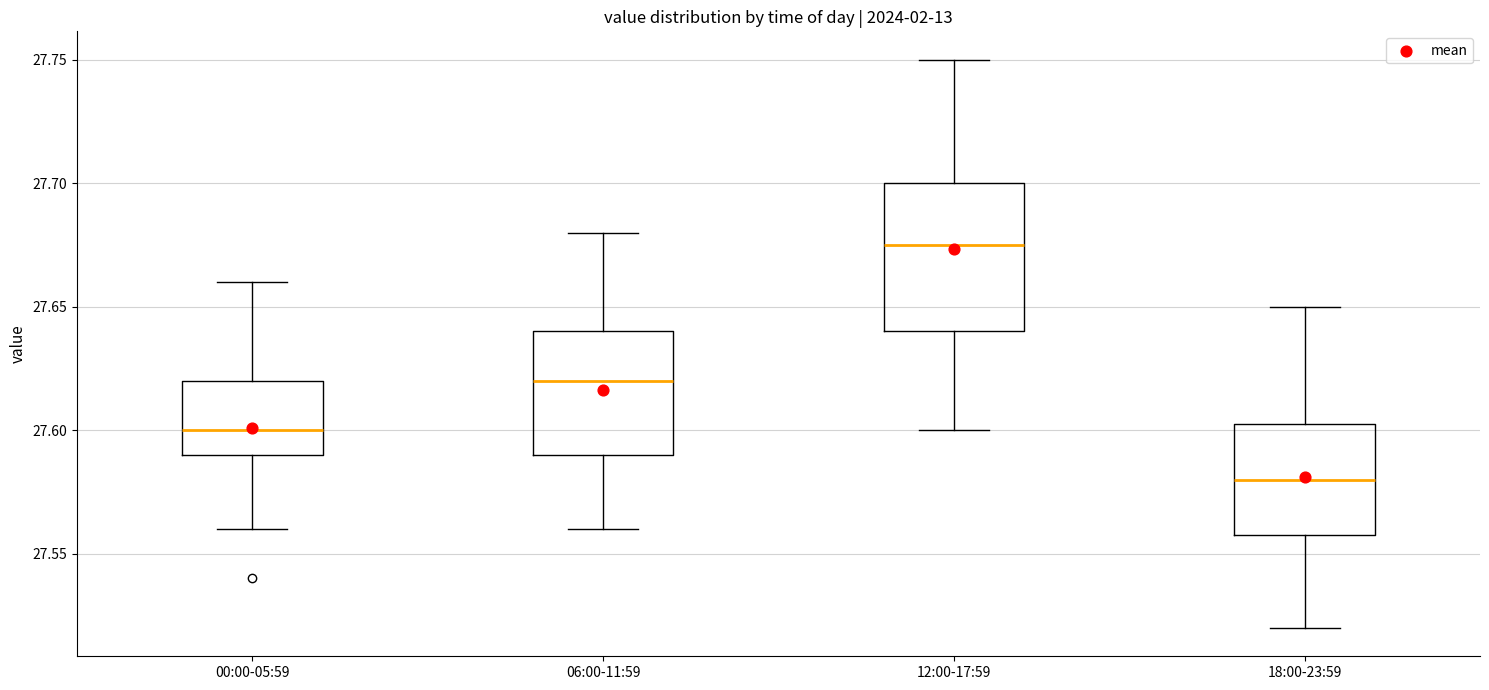

Which box is the tallest, from its lower edge to its upper edge?

12:00-17:59